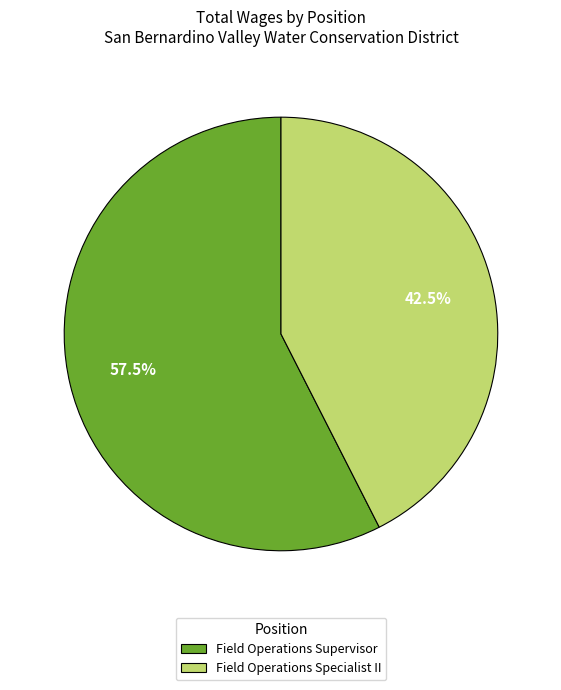

To the nearest percent, what is the average slice percentage?

50%